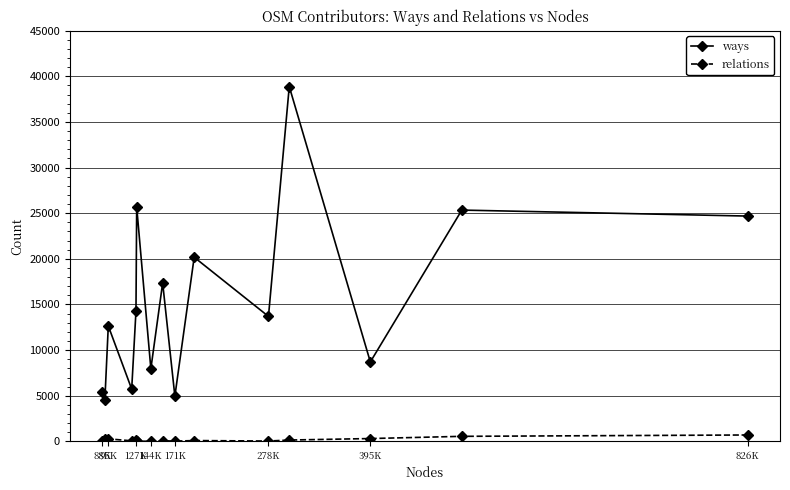

What is the maximum value shown in the chart?

38883